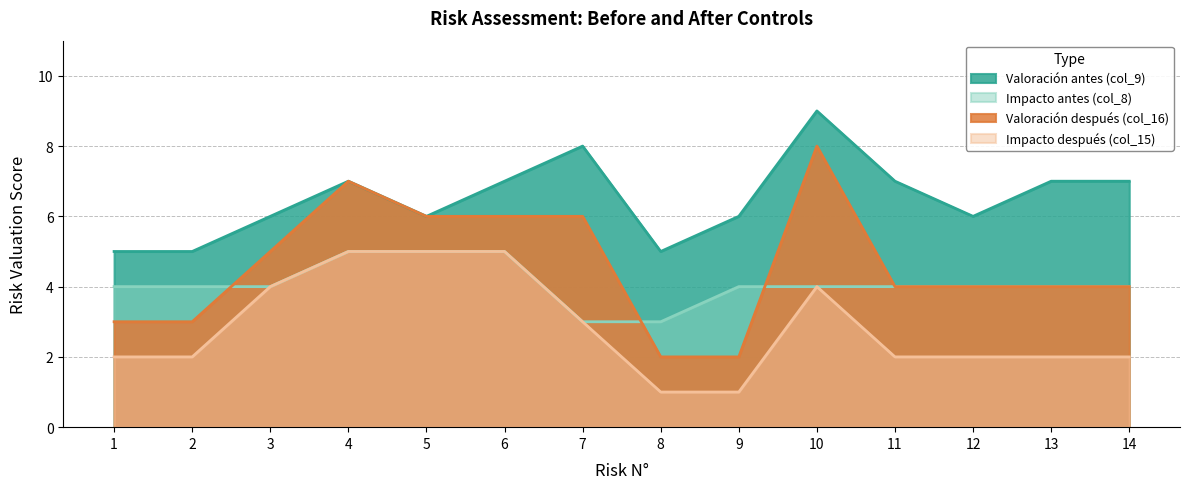

Which series ends up on top after the final intersection of Valoración después (col_16) and Impacto antes (col_8)?

Valoración después (col_16)